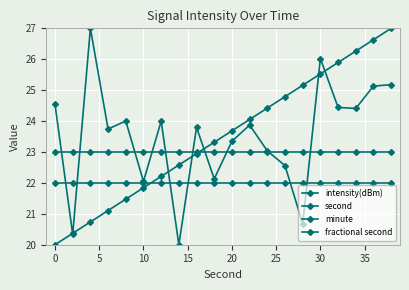

What is the difference between the second highest and minimum values in the second series?

6.6